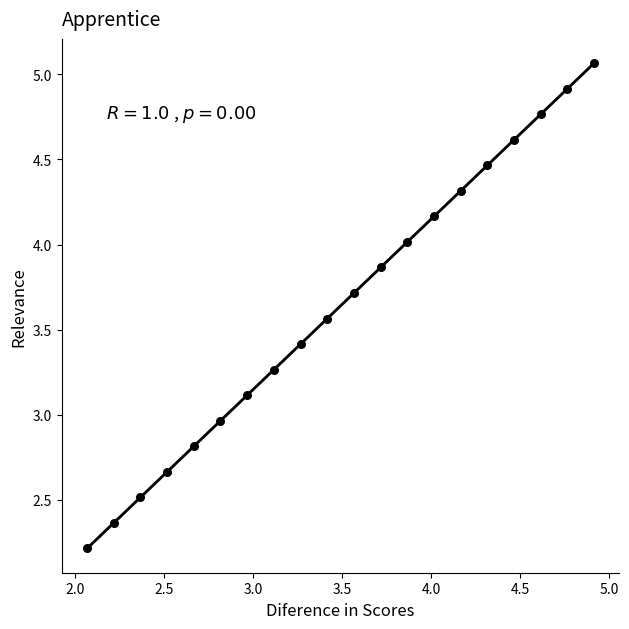

What is the range of X values (max minus min)?

2.9